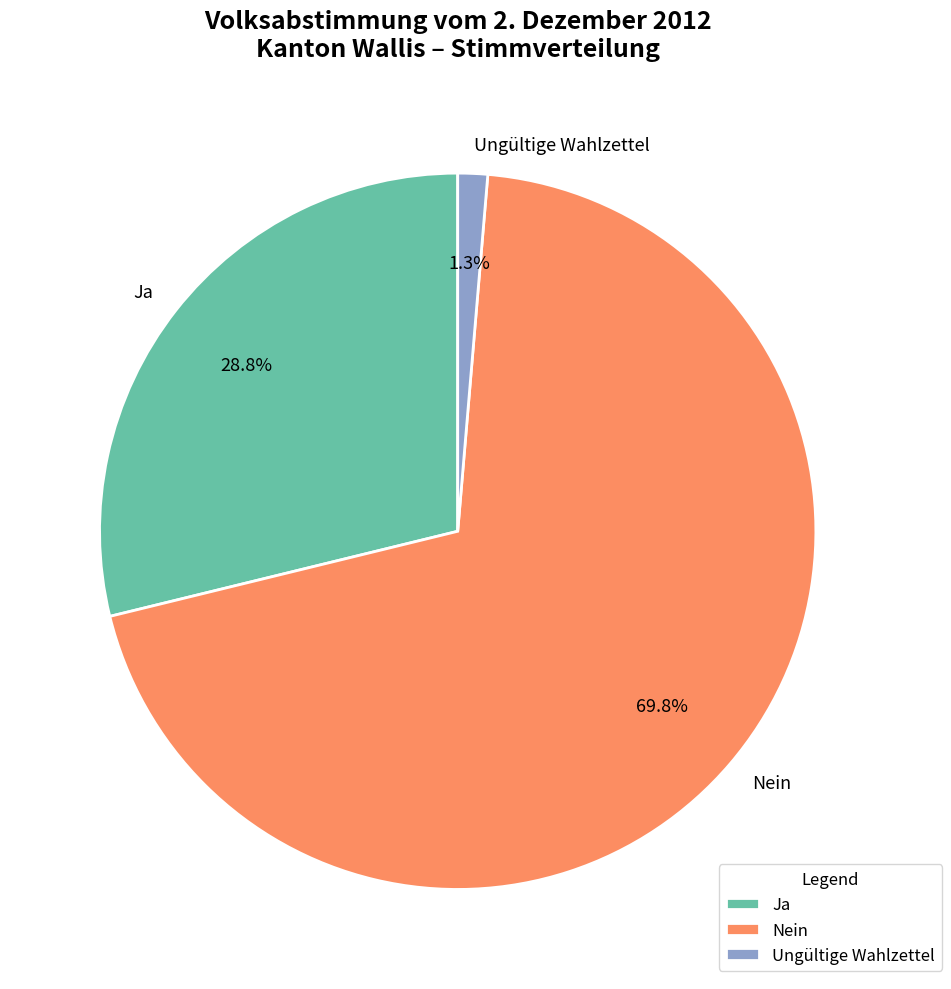

Which category has the smallest portion of the pie?

Ungültige Wahlzettel